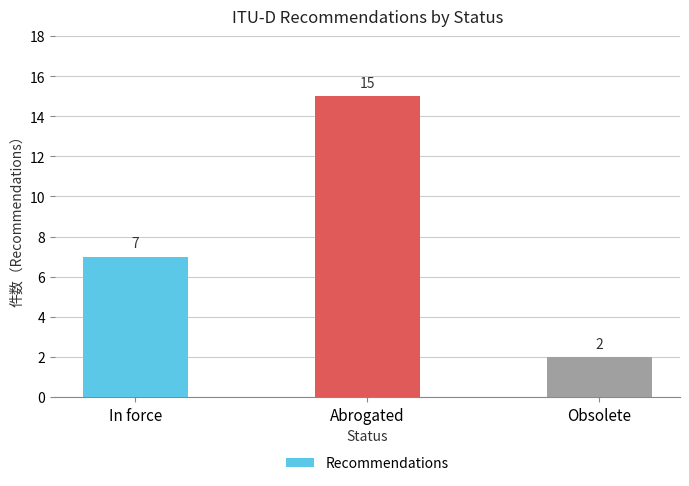

What is the sum of the values at Abrogated and In force?

22